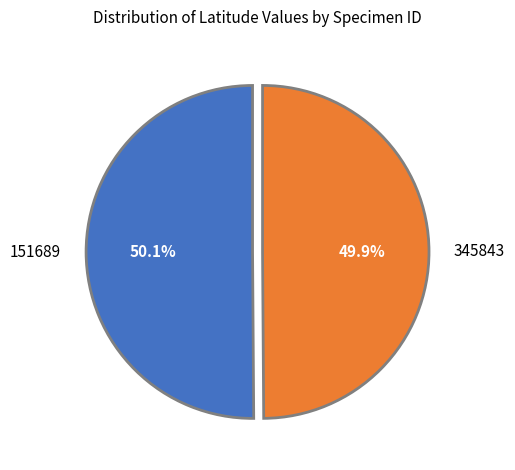

Approximately how many times larger is the value at 345843 compared to 151689?

1.0